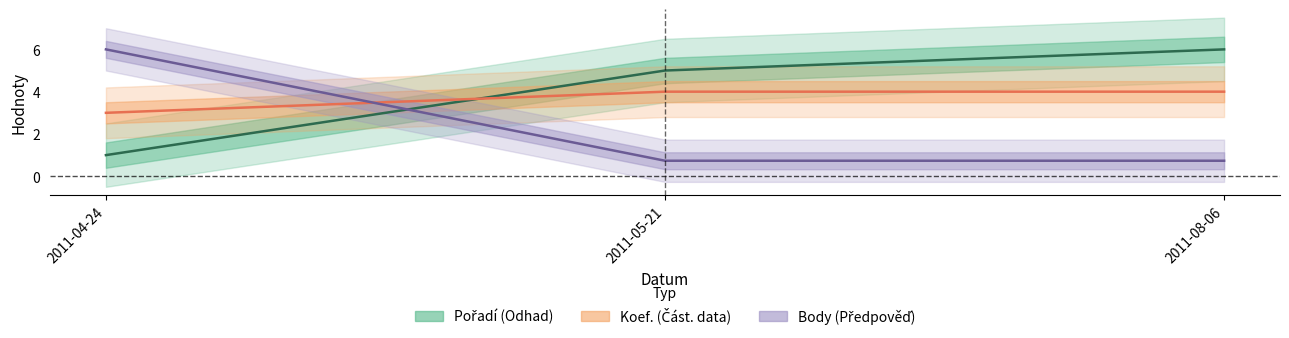

What is the label of the 3rd point from the left?

2011-08-06